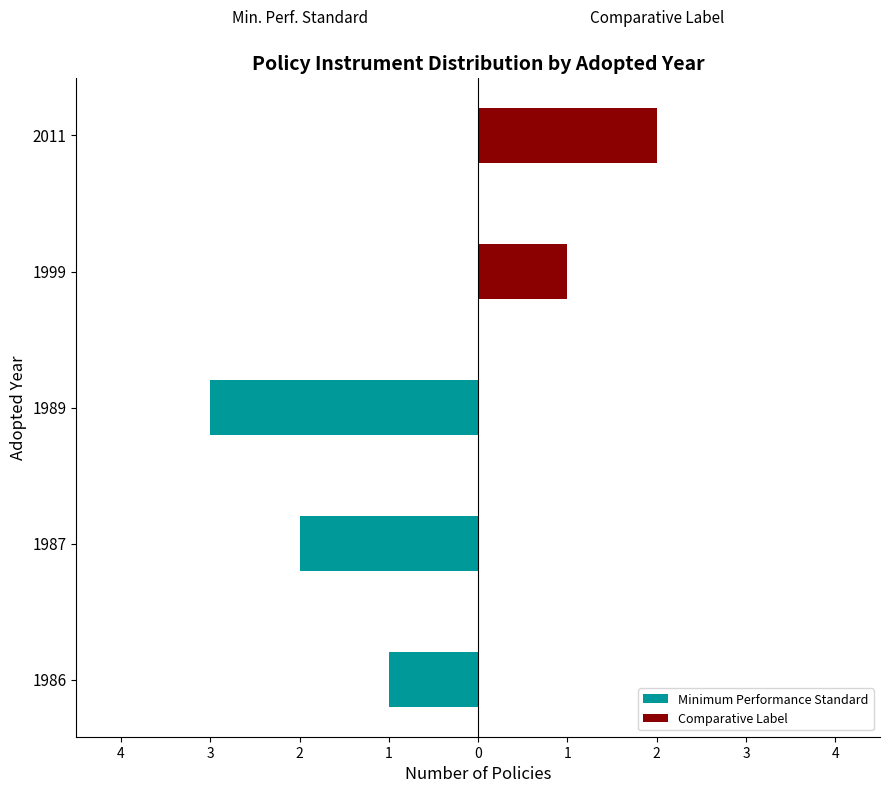

Between 1987 and 1999, which series saw the biggest shift?

Minimum Performance Standard